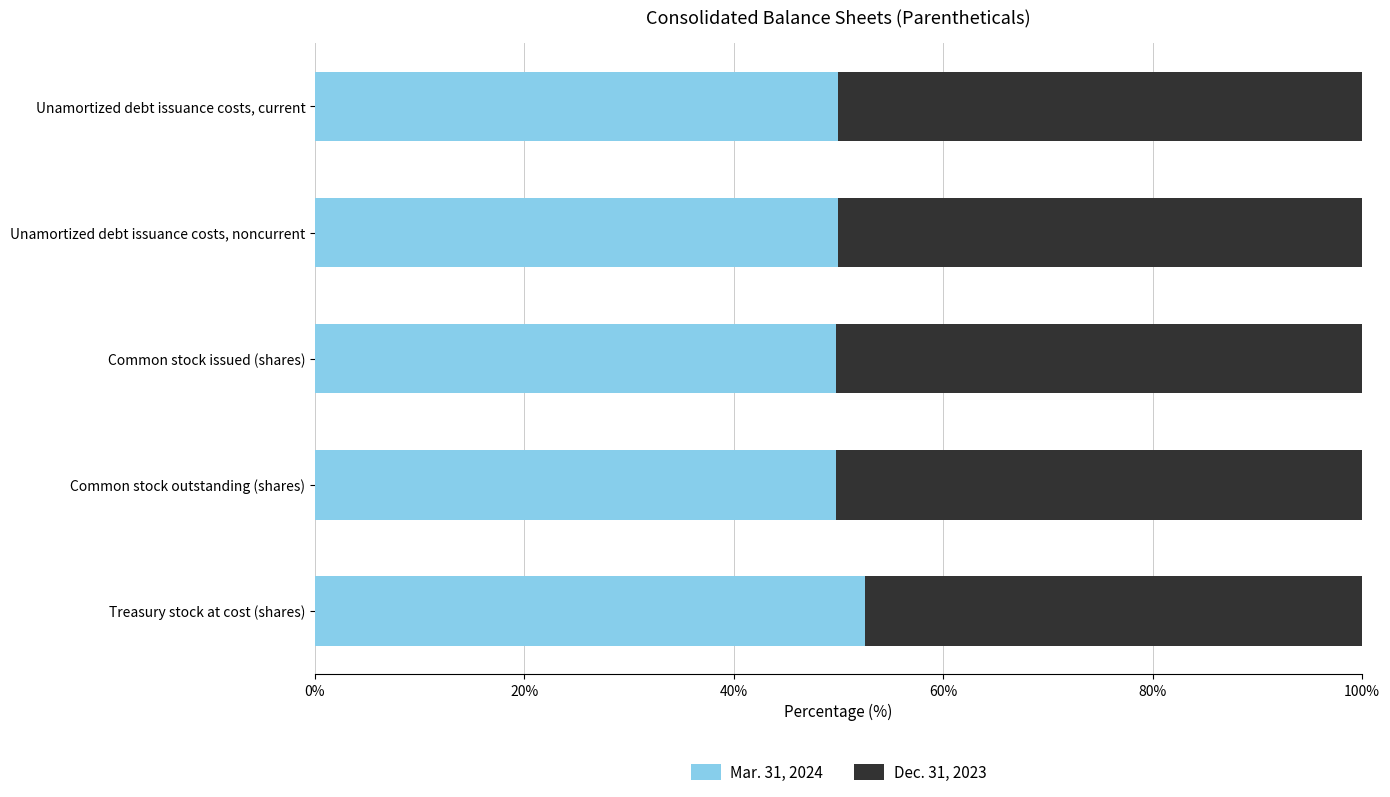

What value does the Mar. 31, 2024 series have at Unamortized debt issuance costs, current?

50.0